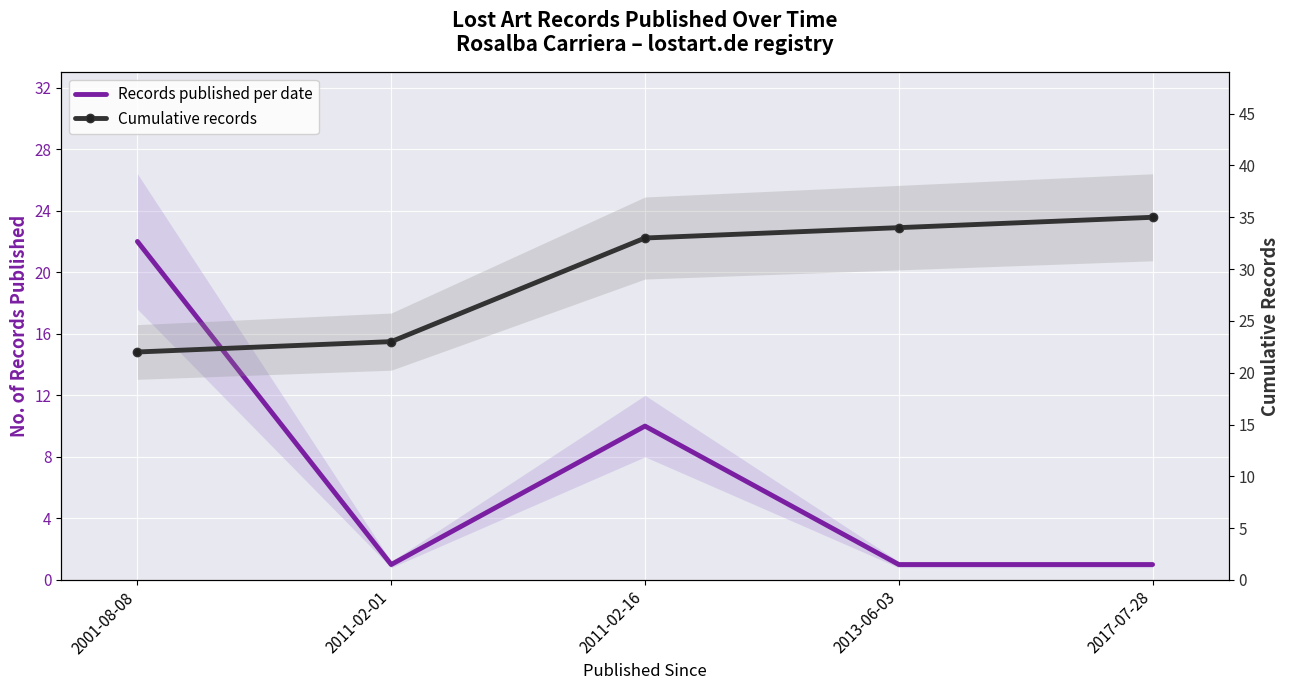

What is the total value across all series at 2013-06-03?

35